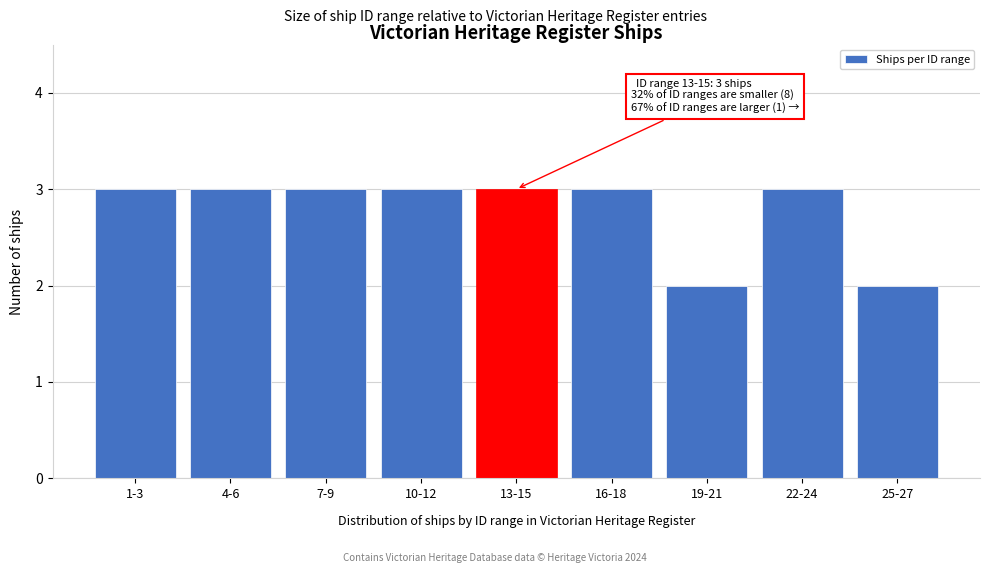

Reading left to right, transcribe all the data shown in this chart.

3	3	3	3	3	3	2	3	2